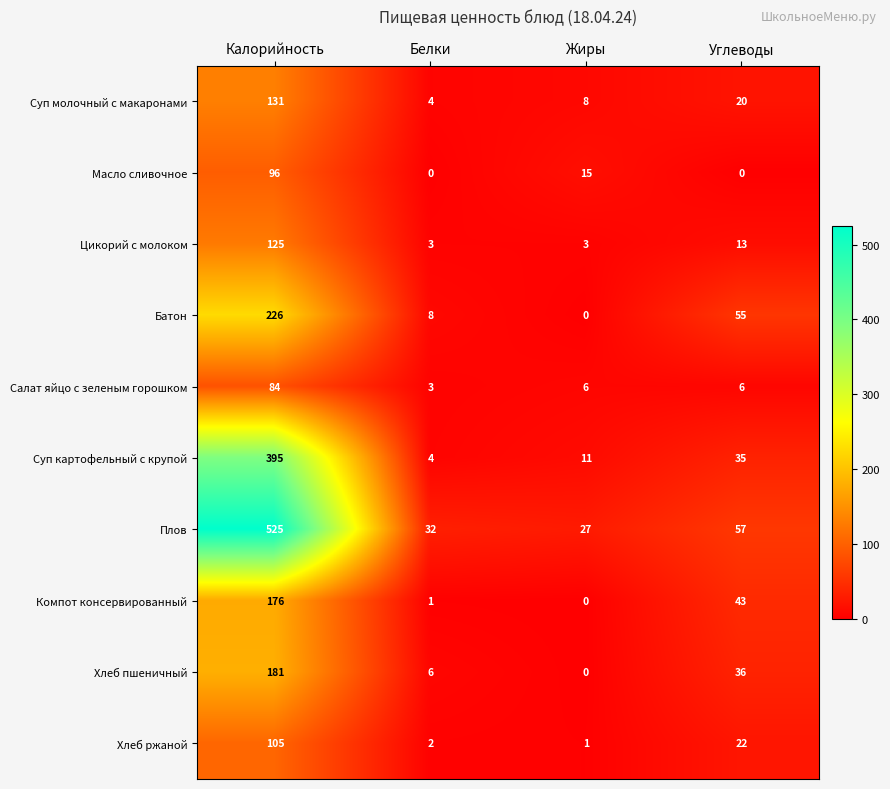

Rank the series by their maximum value, from highest to lowest.

Плов, Суп картофельный с крупой, Батон, Хлеб пшеничный, Компот консервированный, Суп молочный с макаронами, Цикорий с молоком, Хлеб ржаной, Масло сливочное, Салат яйцо с зеленым горошком